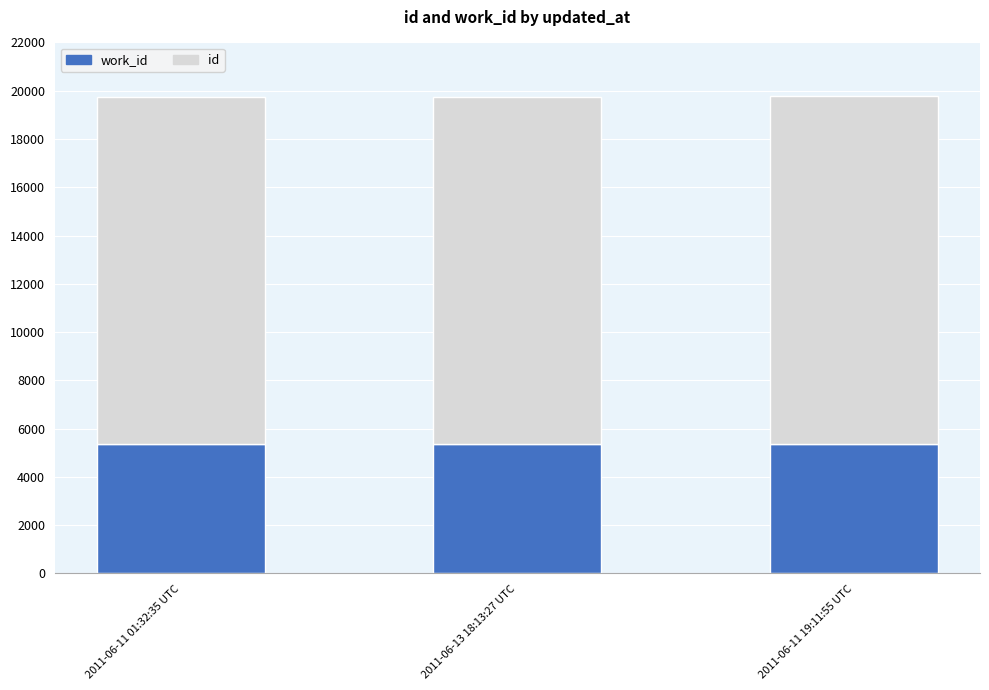

What is the total value across all series at 2011-06-11 19:11:55 UTC?

19768